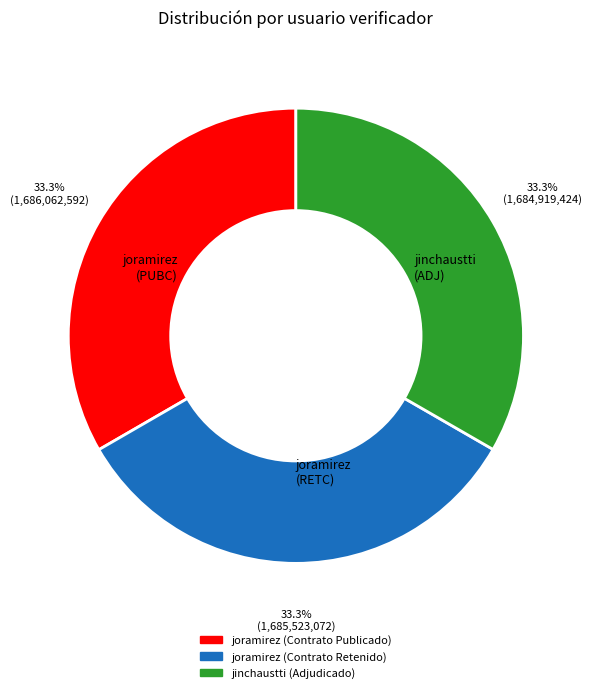

Is there a majority slice in this chart?

No